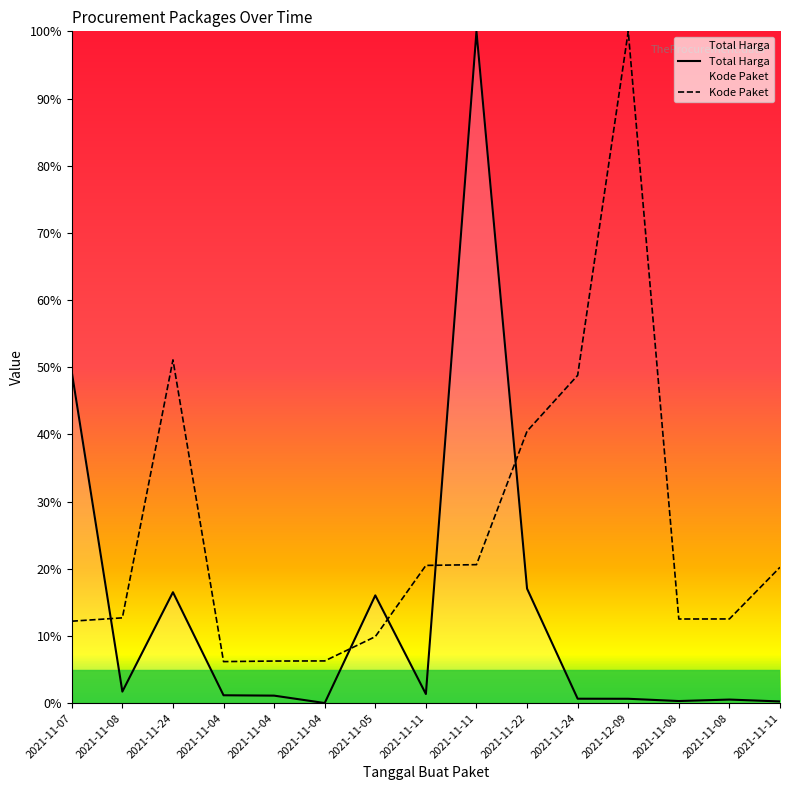

Reading left to right, what are all the values shown in this chart?

Total Harga: 2021-11-07=49.3	2021-11-08=1.7	2021-11-24=16.5	2021-11-04=1.2	2021-11-04=1.1	2021-11-04=0.0	2021-11-05=16.0	2021-11-11=1.4	2021-11-11=100.0	2021-11-22=17.0	2021-11-24=0.7	2021-12-09=0.7	2021-11-08=0.3	2021-11-08=0.5	2021-11-11=0.3
Kode Paket: 2021-11-07=12.2	2021-11-08=12.7	2021-11-24=51.1	2021-11-04=6.2	2021-11-04=6.3	2021-11-04=6.3	2021-11-05=9.9	2021-11-11=20.5	2021-11-11=20.6	2021-11-22=40.5	2021-11-24=48.8	2021-12-09=100.0	2021-11-08=12.5	2021-11-08=12.5	2021-11-11=20.2